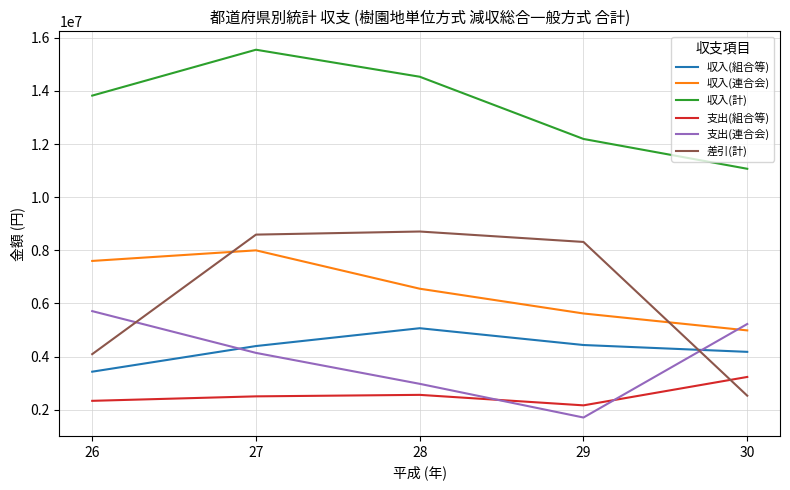

What is the difference between the 支出(連合会) values at 27 and 30?

1087486